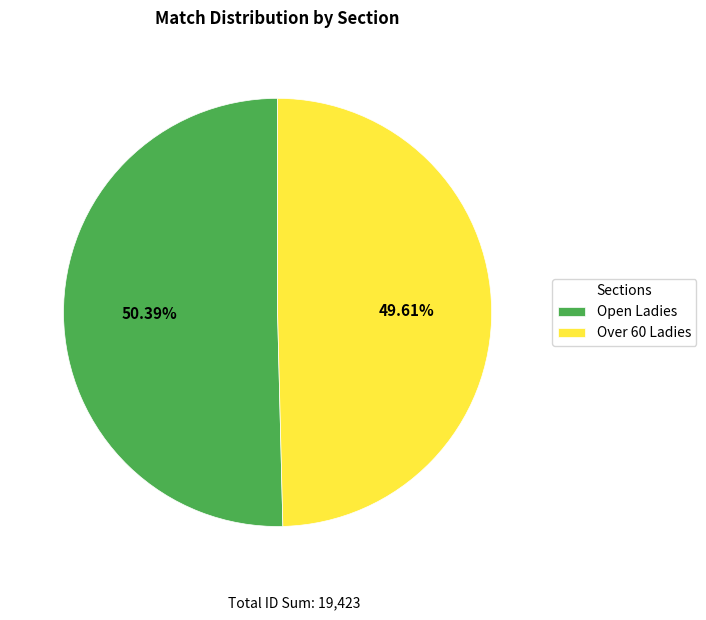

What percentage is NOT represented by Open Ladies?

49.6%